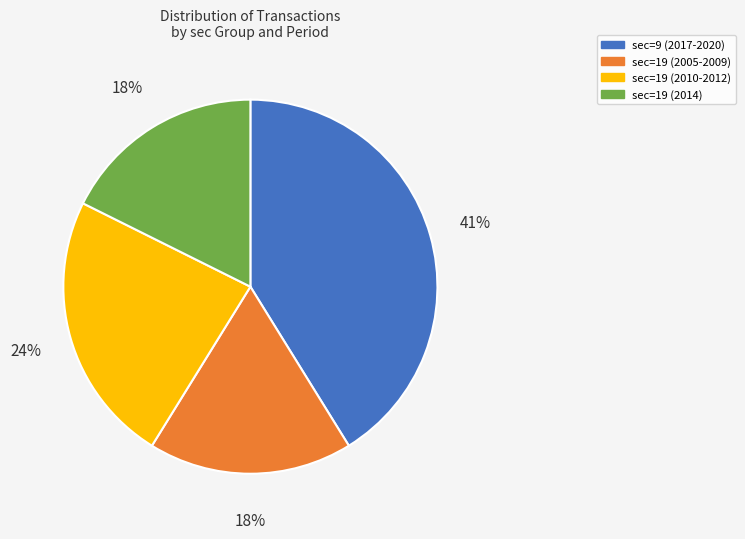

True or false: sec=9 (2017-2020) accounts for 55% of the total.

False